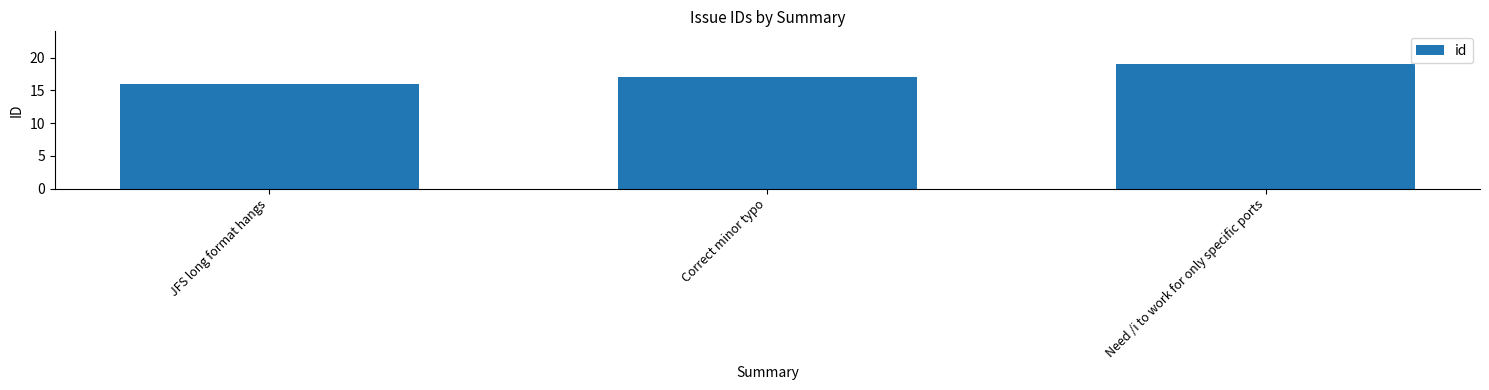

The chart shows a value of 34 at Need /i to work for only specific ports. True or false?

False